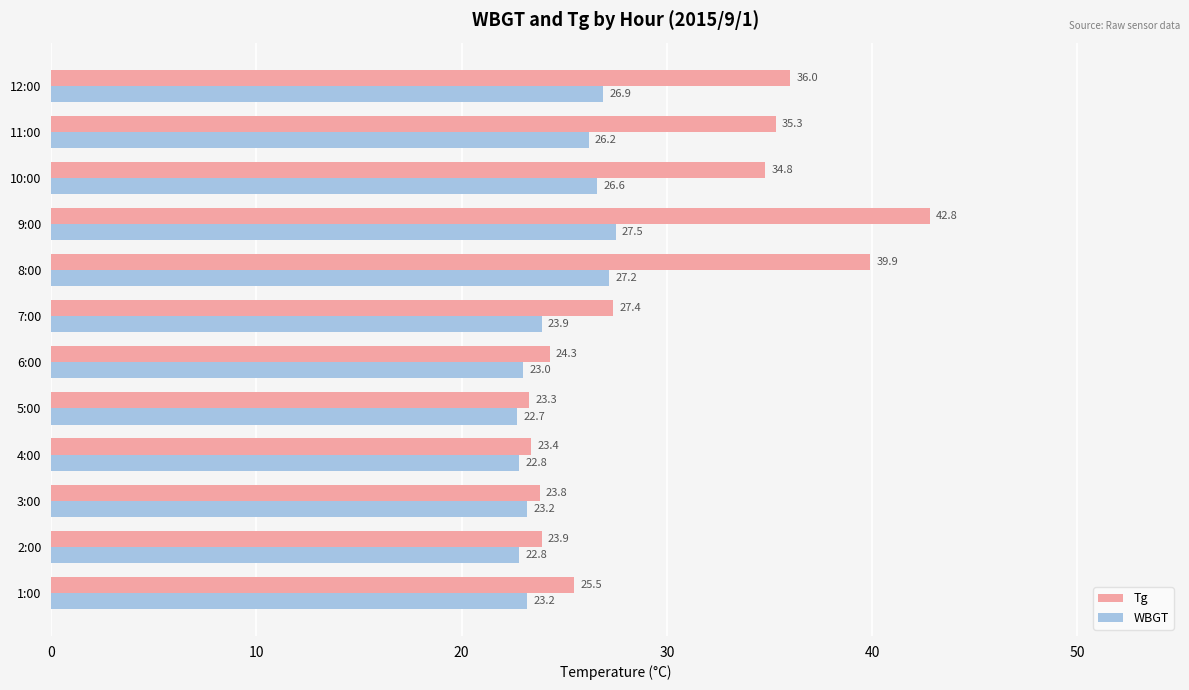

Which series has the widest spread of values?

Tg